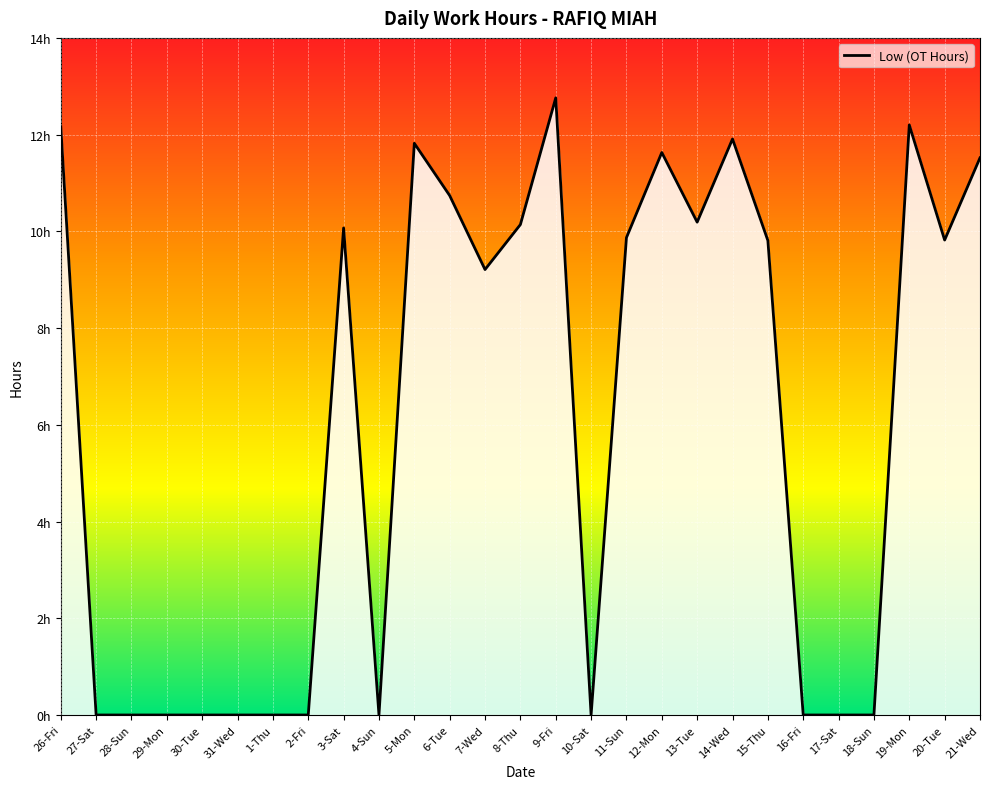

What is the label of the 19th point from the left?

13-Tue